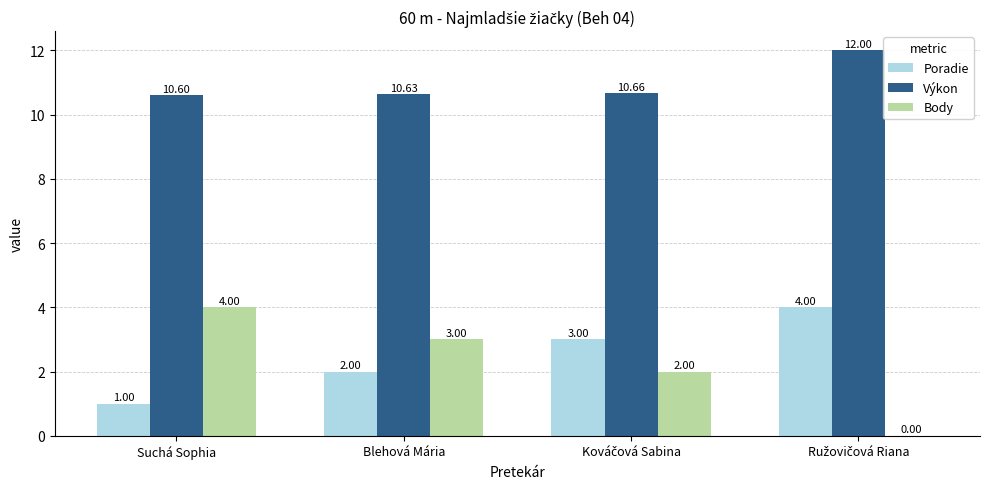

Where does the Body series first go above 3?

Suchá Sophia